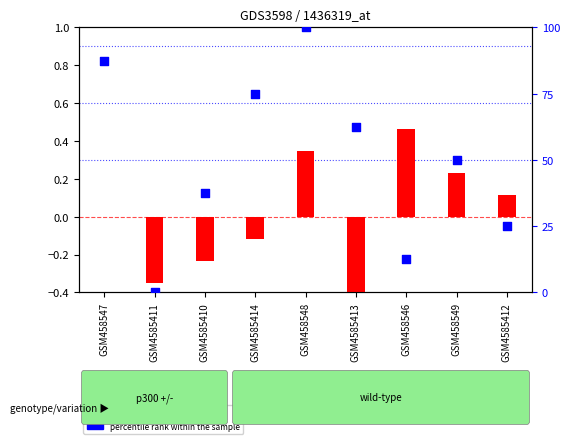

What is the total value across all series at GSM458548?

100.3